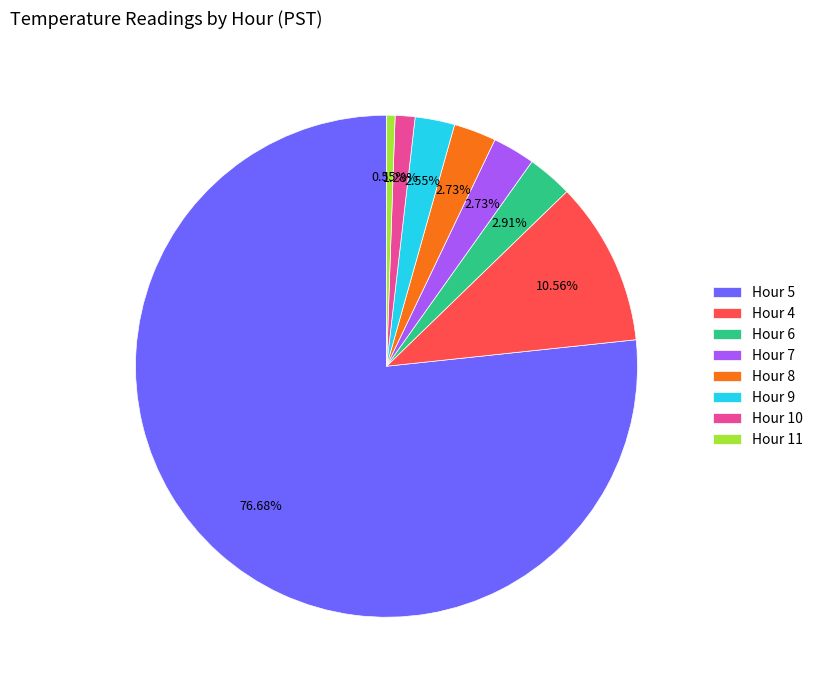

What percentage is NOT represented by Hour 9?

97.4%